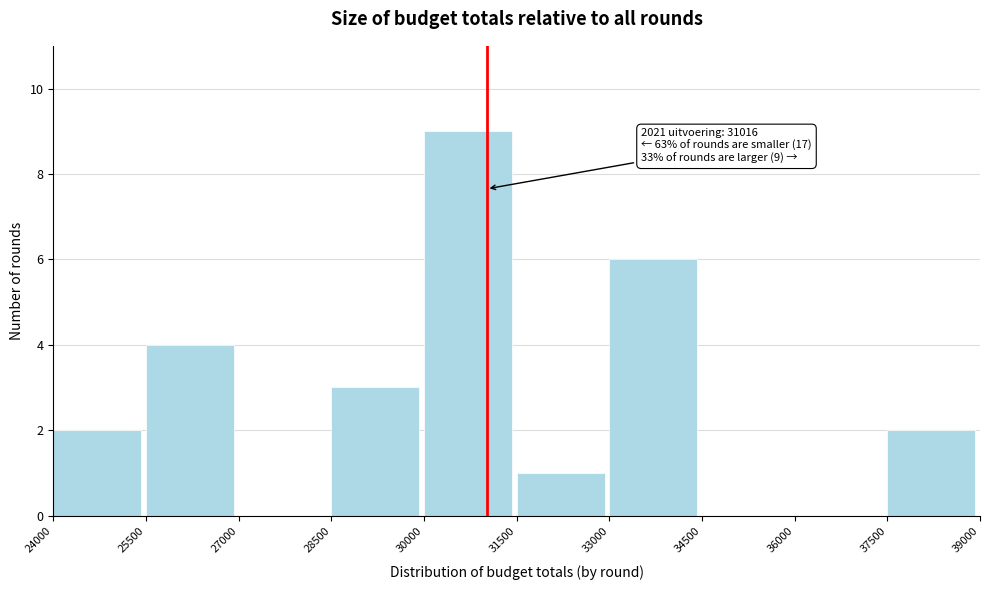

Which range on the x-axis has the tallest bar?

30000 to 31500